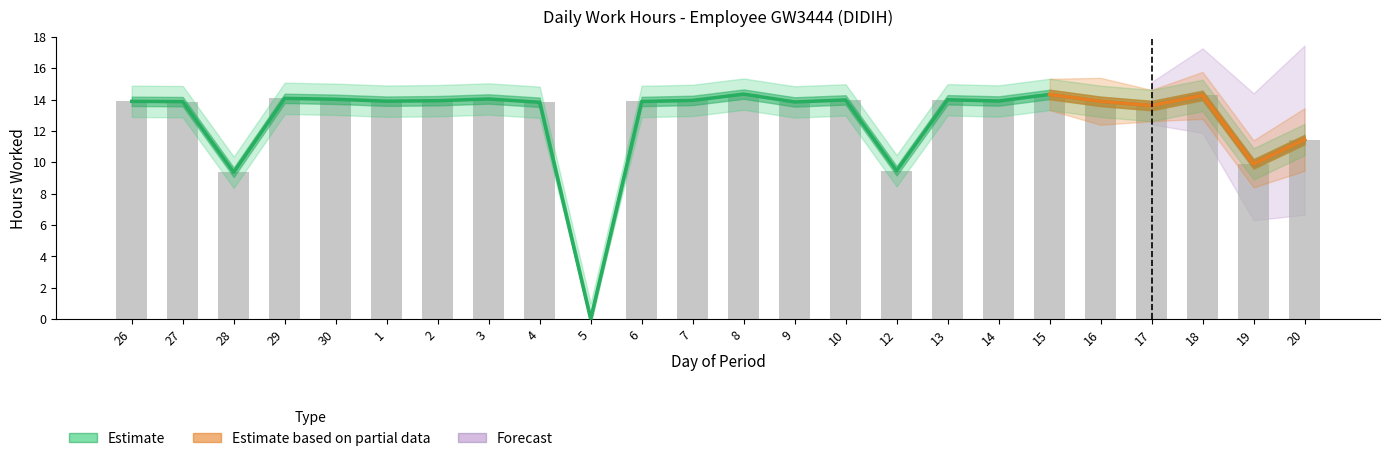

What position from the right is 13?

8